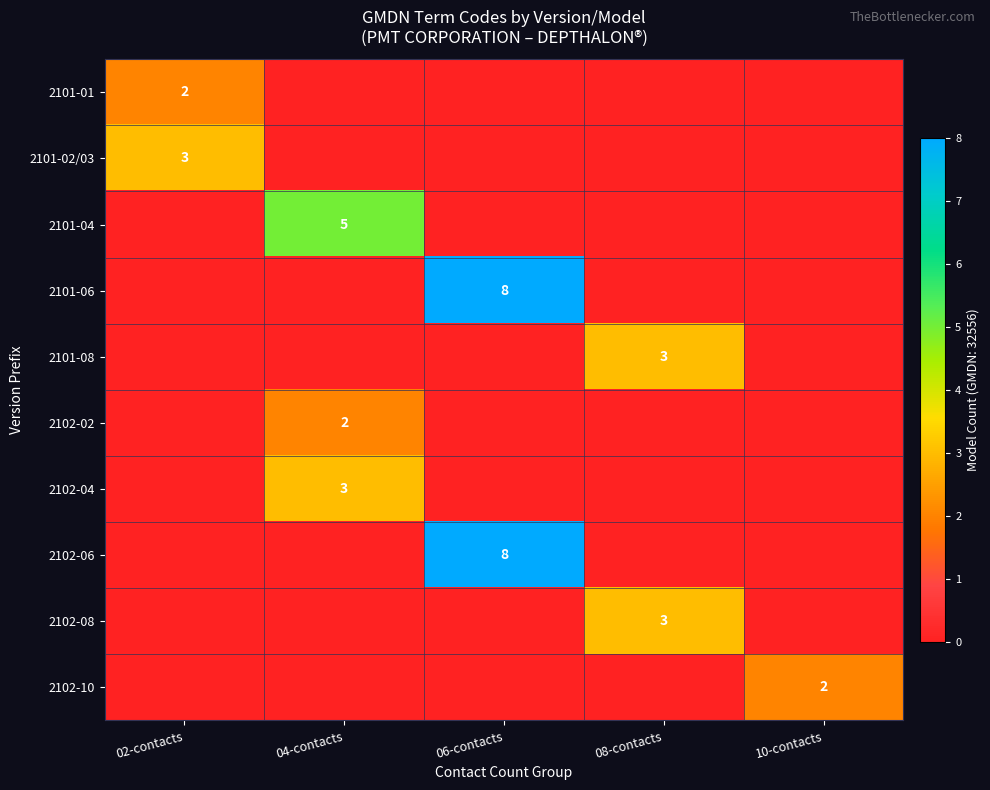

True or false: 2101-08 has a value of 3 at 08-contacts.

True